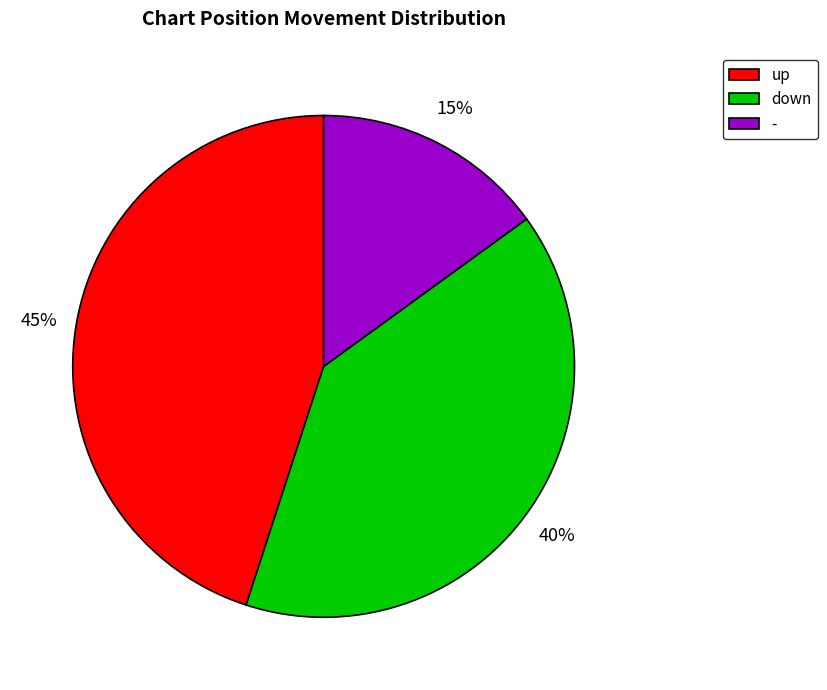

How many slices are in this pie chart?

3